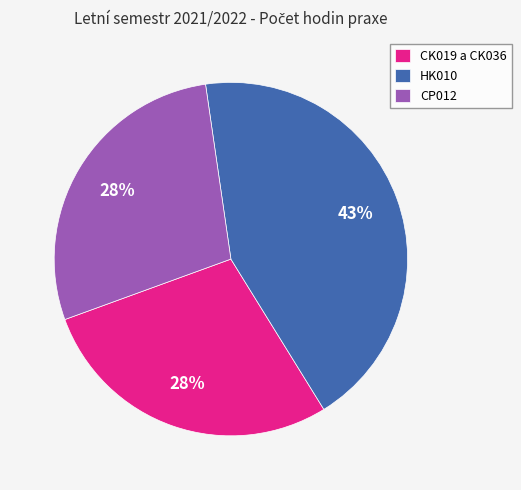

Which has a higher value, CK019 a CK036 or HK010?

HK010